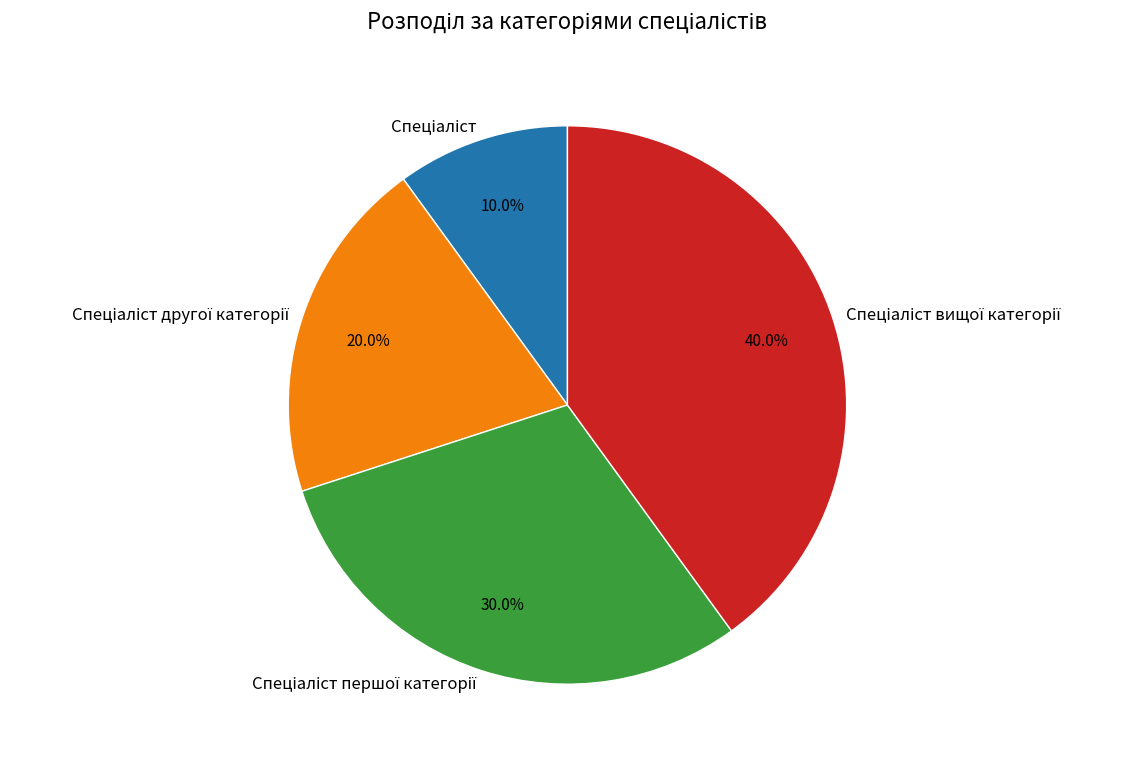

Is there any slice that represents more than half of the pie?

No